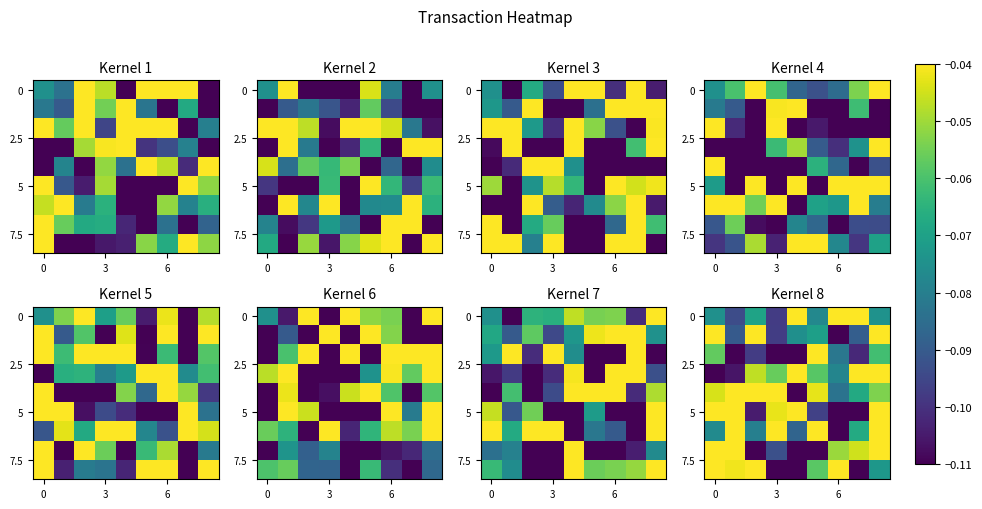

What is the difference between the highest and lowest values at 6?

0.1